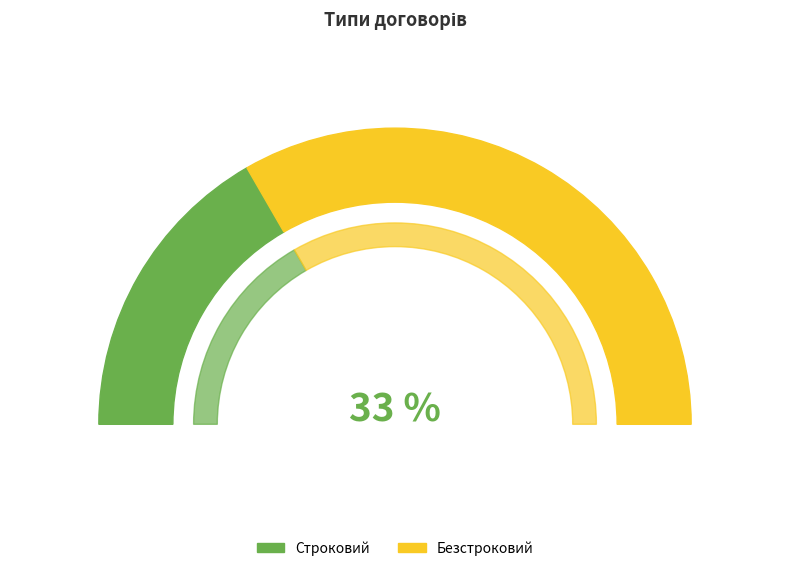

Do Строковий and Безстроковий together represent more than half of the pie?

Yes